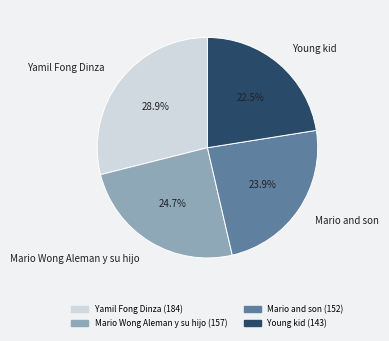

Count the number of slices in the pie.

4